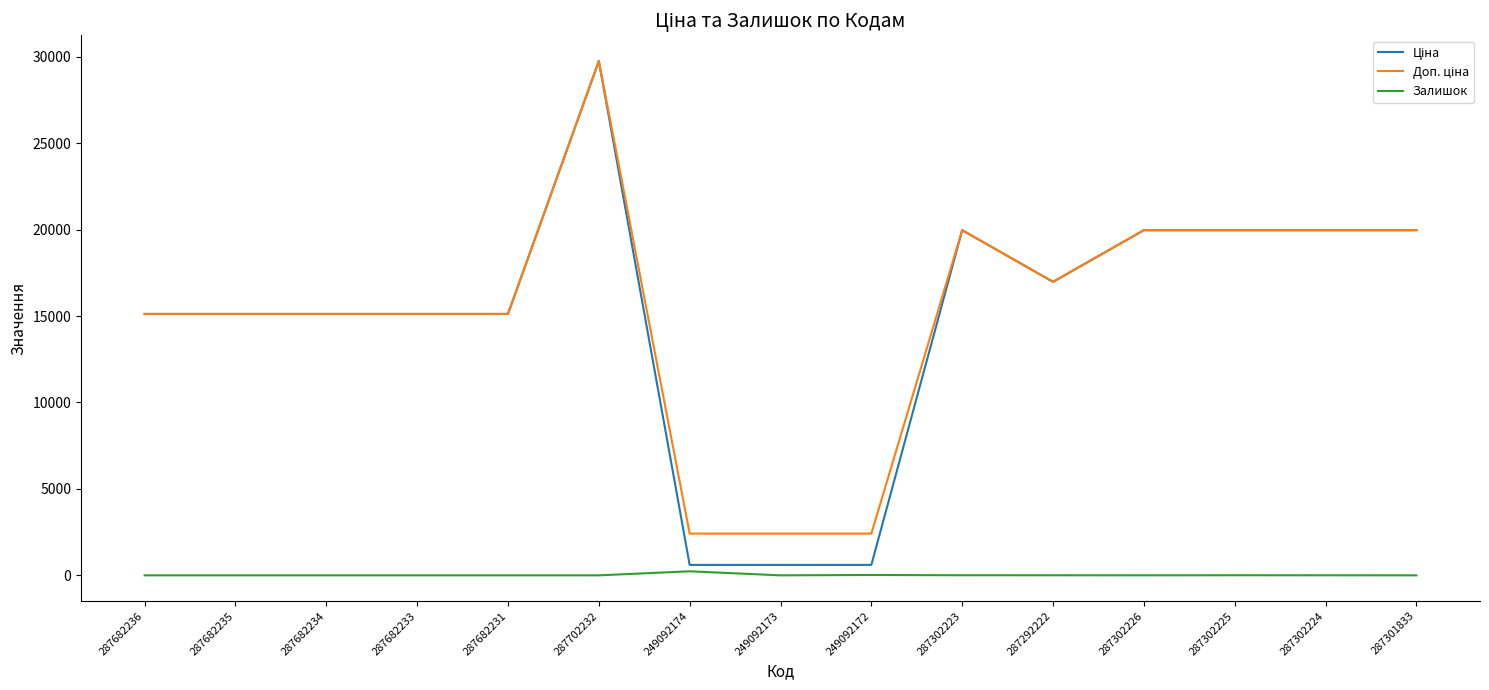

What is the total value across all series at 287682236?

30240.0